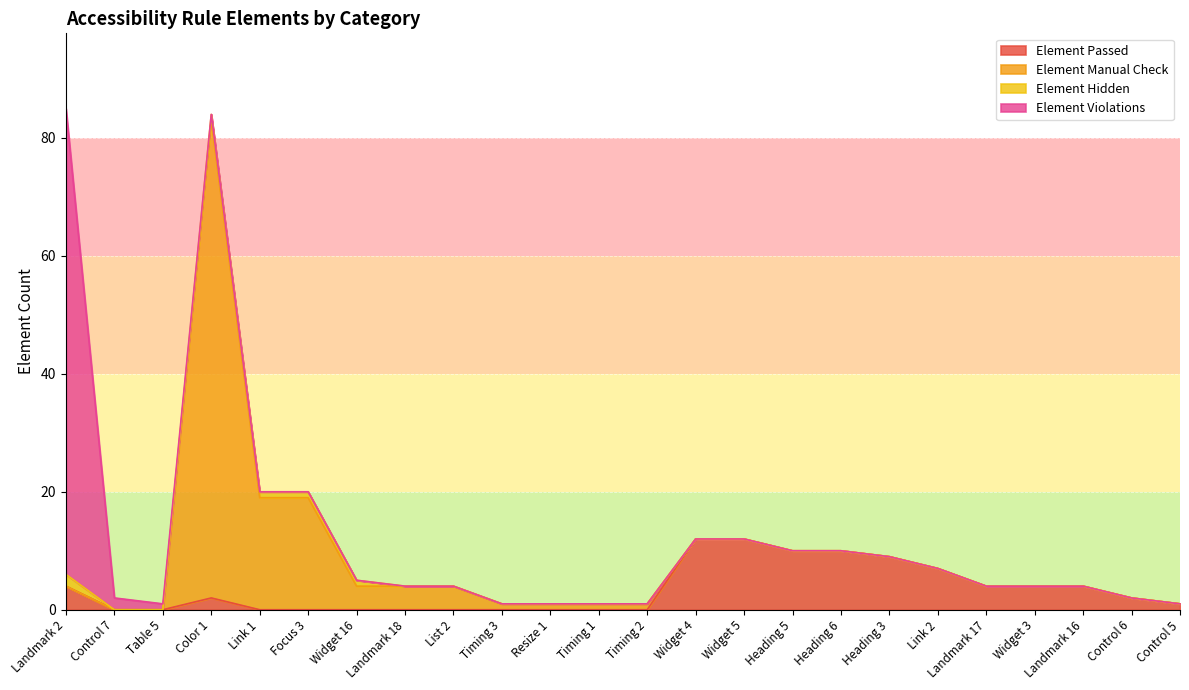

The Element Passed series shows 4 at Widget 3. True or false?

True